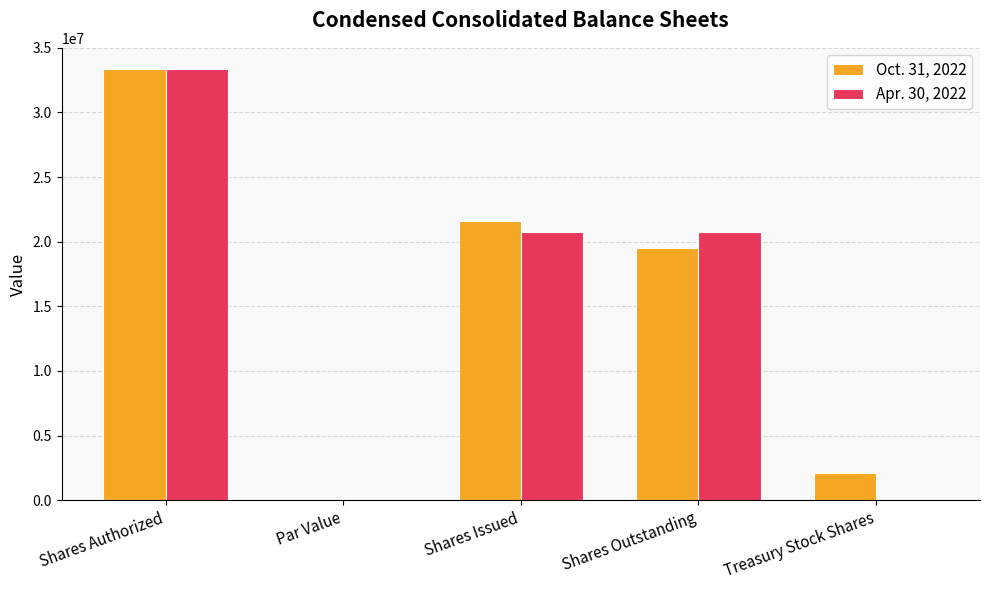

Which series changed the most between Shares Outstanding and Treasury Stock Shares?

Apr. 30, 2022